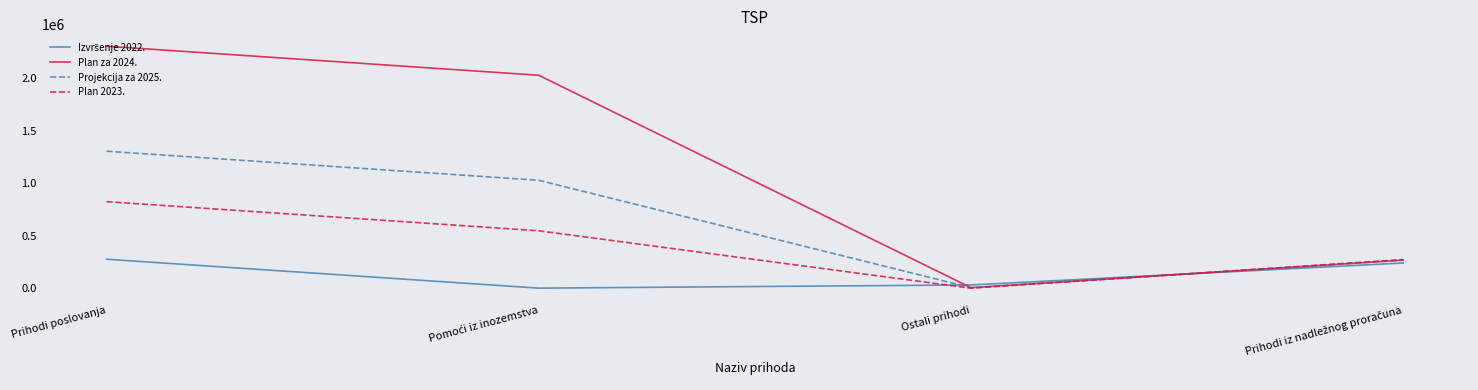

True or false: Projekcija za 2025. has more than 1 points higher than both neighbors.

False